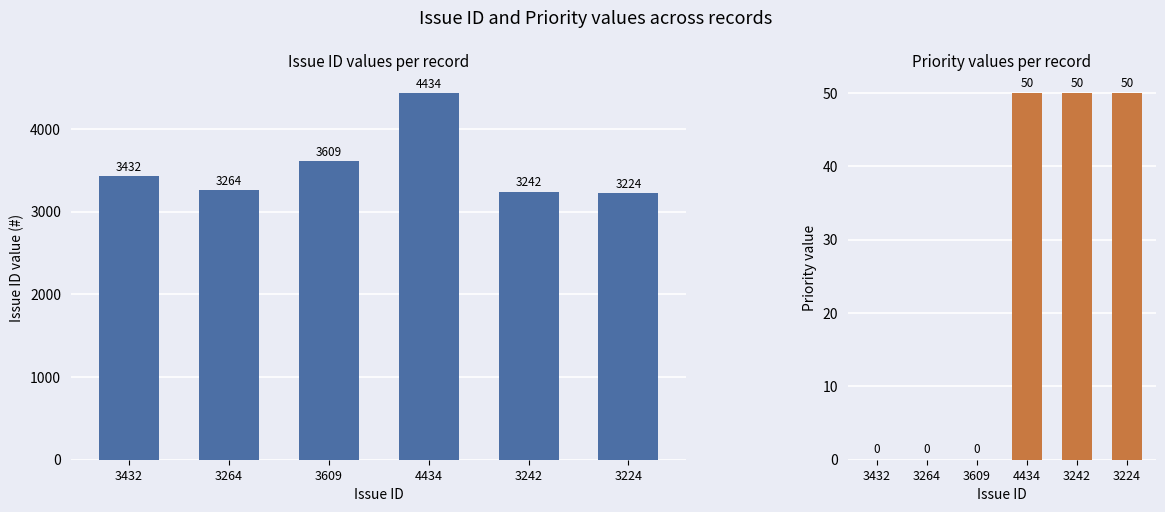

What is the label of the 5th bar from the left?

3242